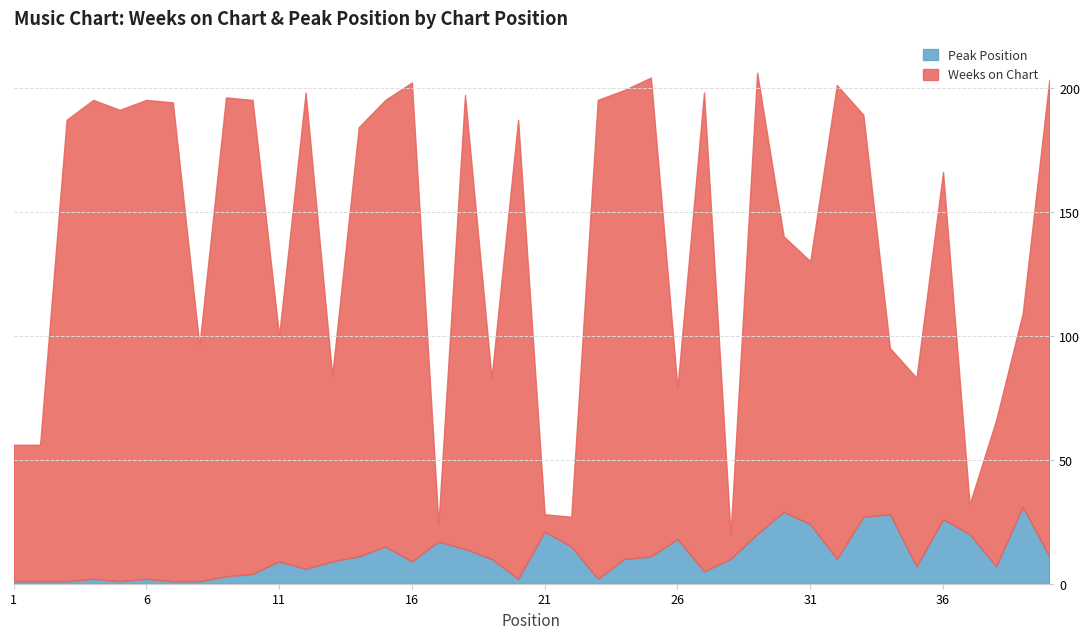

What are all the series names shown in the legend?

Peak Position, Weeks on Chart